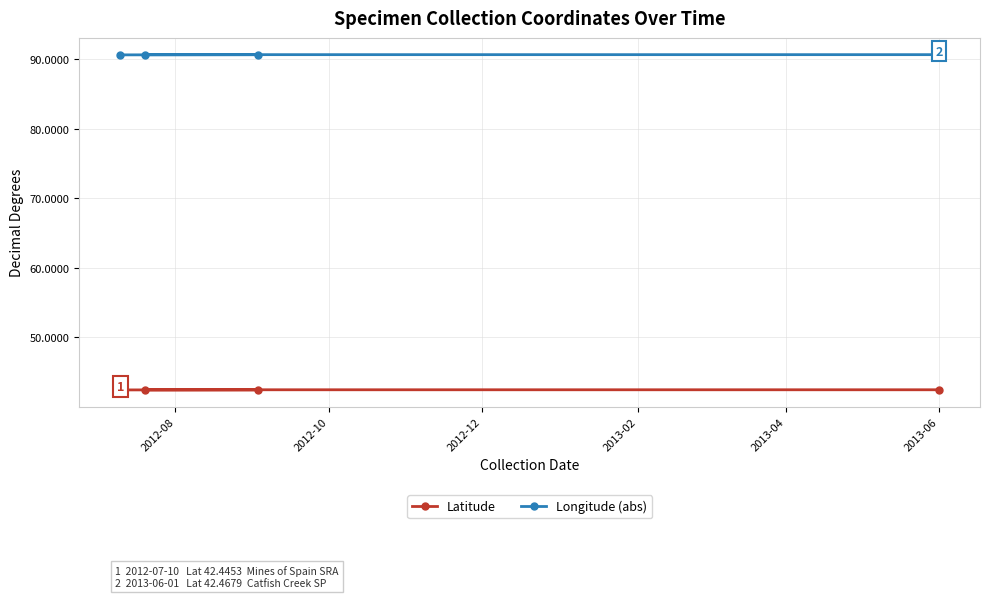

Which series has the largest total across all categories?

Longitude (abs)